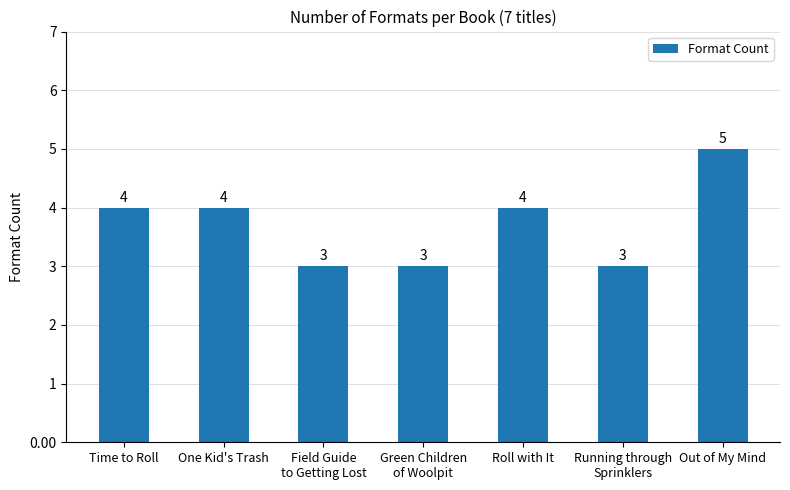

The chart shows a value of 3 at Field Guide
to Getting Lost. True or false?

True